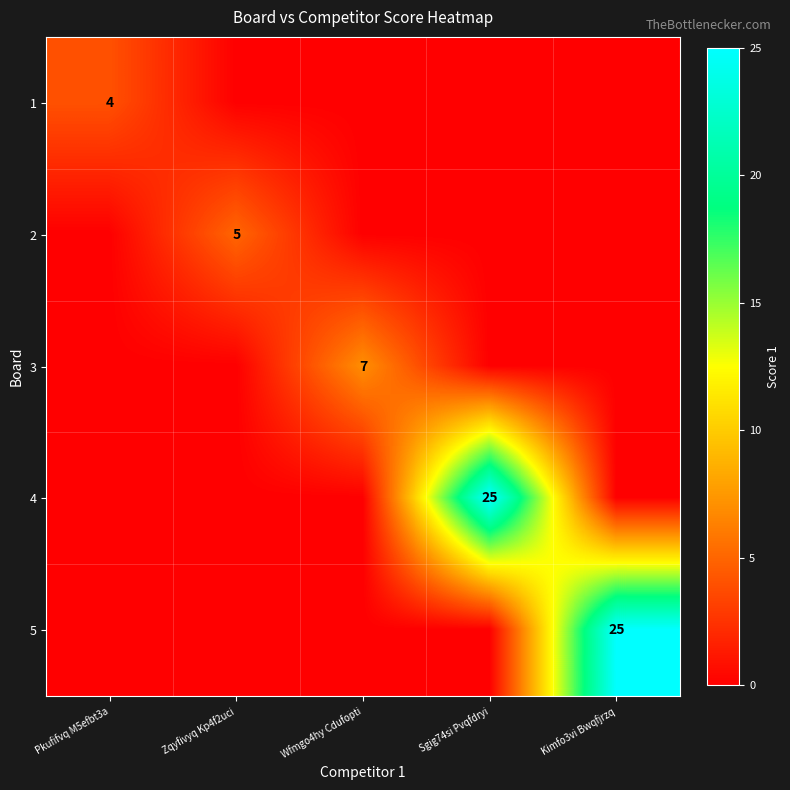

The value of 1 at Pkufifvq M5efbt3a is 4. True or false?

True